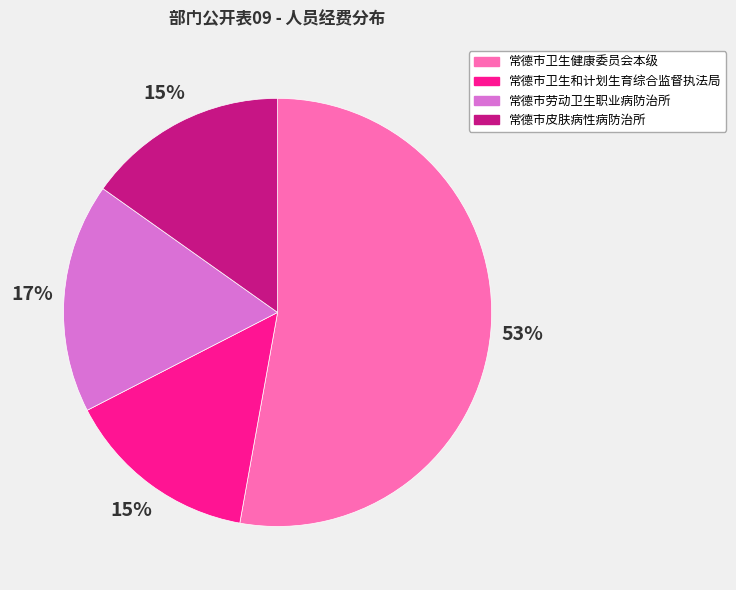

Combined, do 常德市劳动卫生职业病防治所 and 常德市卫生和计划生育综合监督执法局 account for over 50%?

No